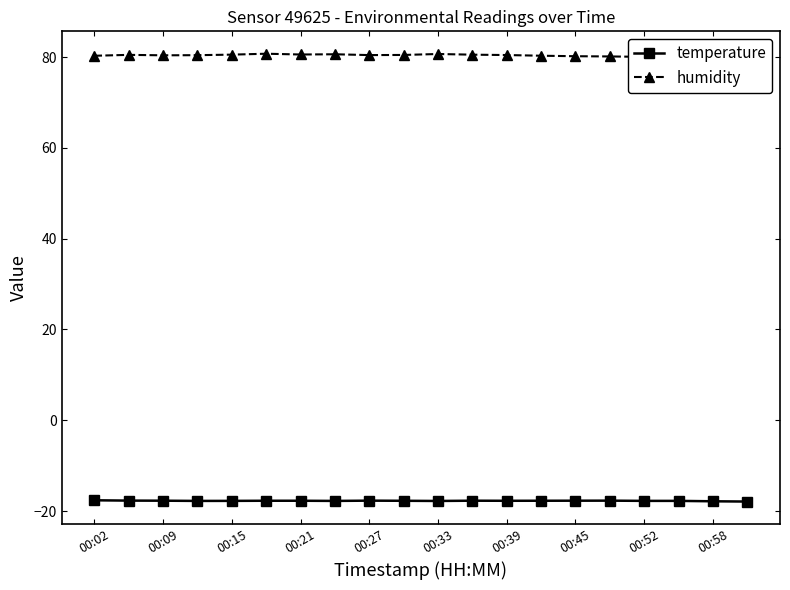

Is it true that temperature equals -24.3 at 00:27?

False